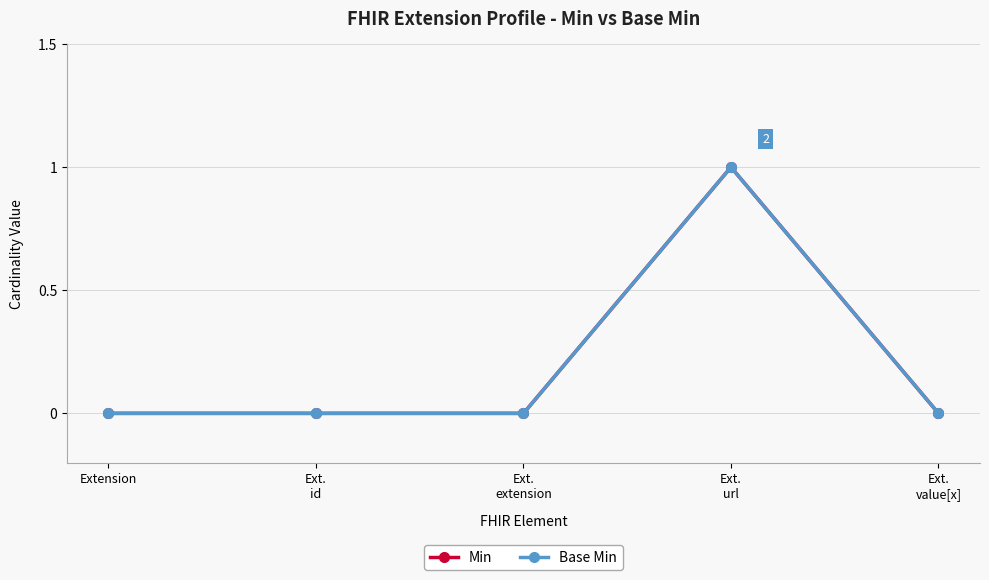

Does the chart have visible grid lines?

Yes